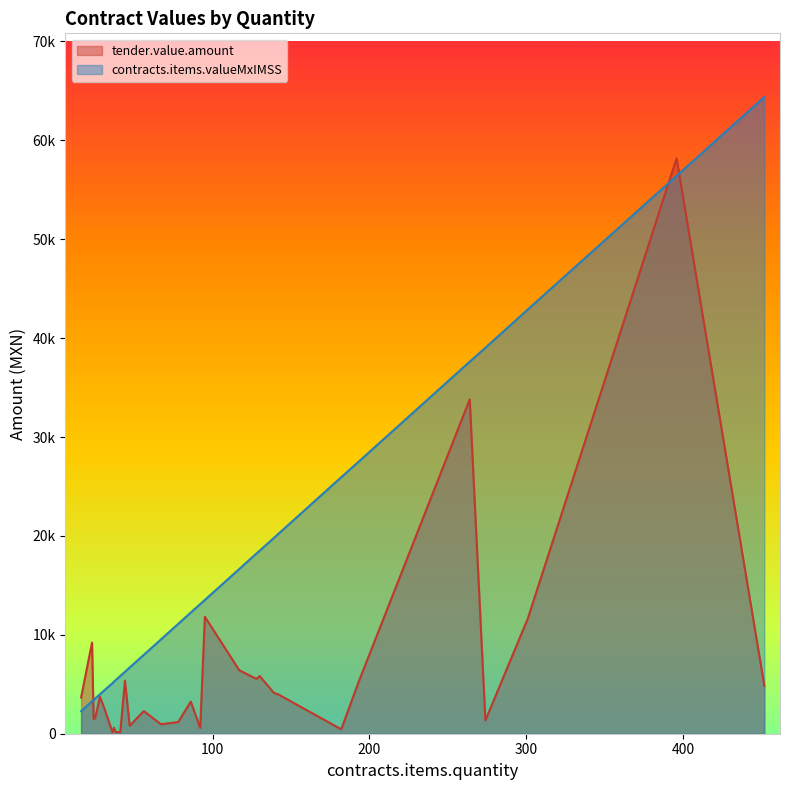

Reading right to left, extract all data points from this chart.

tender.value.amount: 41=152.5	28=3735.4	78=1182.0	117=6408.7	182=448.2	274=1348.5	47=806.3	31=2509.4	193=5194.6	128=5546.1	452=4842.4	301=11620.3	36=146.8	24=1490.1	38=176.1	25=1584.6	56=2288.0	37=616.2	142=3961.5	95=11822.4	396=58189.5	264=33808.9	86=3247.5	130=5830.8	139=4133.2	92=590.5	23=9222.9	16=3659.2	44=5370.0	67=959.5
contracts.items.valueMxIMSS: 41=5839.1	28=3988.0	78=11109.4	117=16662.7	182=25934.4	274=39025.1	47=6693.6	31=4415.2	193=27490.7	128=18239.5	452=64382.4	301=42891.4	36=5100.1	24=3403.4	38=5411.8	25=3561.0	56=7976.6	37=5272.4	142=20224.7	95=13531.7	396=56401.3	264=37619.1	86=12254.7	130=18517.1	139=19795.8	92=13103.3	23=3275.6	16=2278.8	44=6266.8	67=9541.9